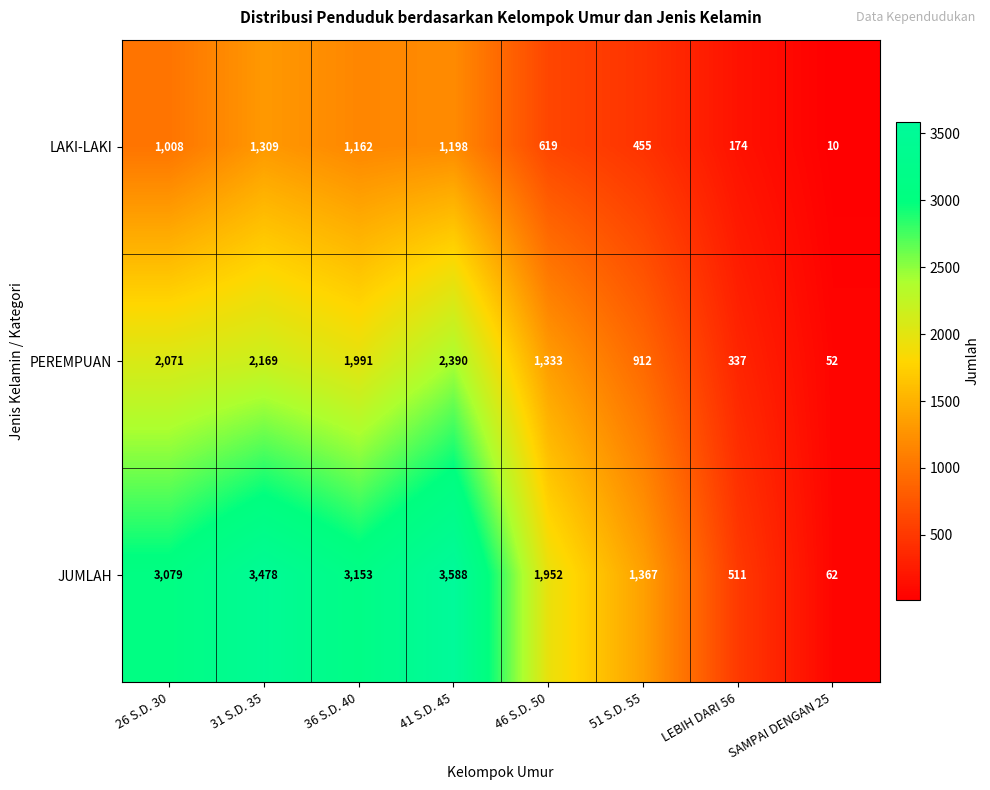

What is the minimum value shown in the chart?

10